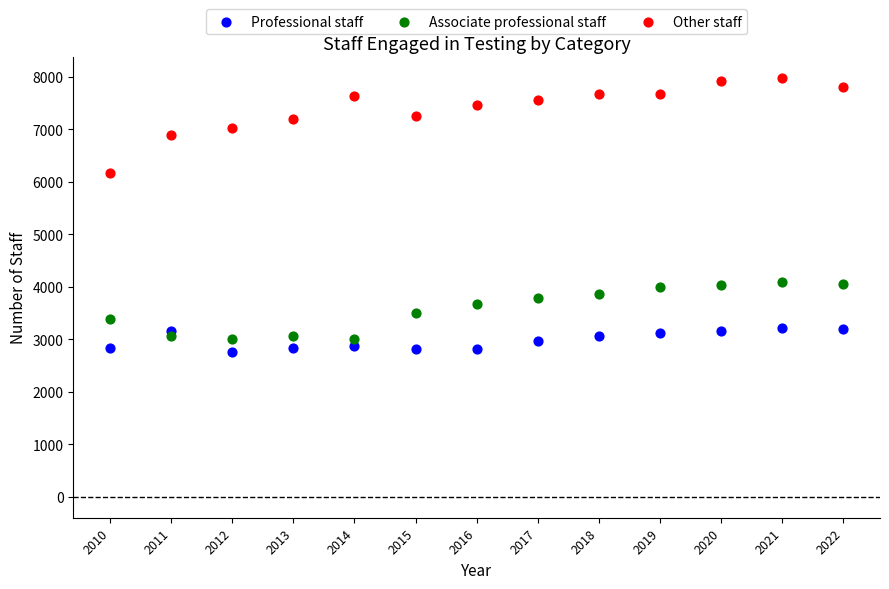

Which series has the widest spread of Y values?

Other staff